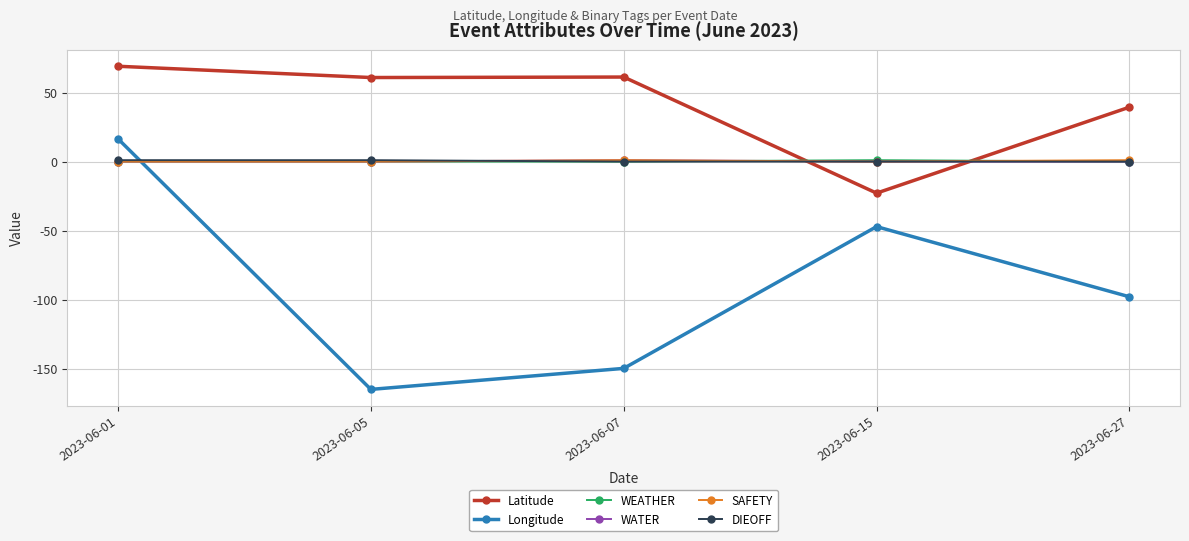

Does the chart display data point markers on the line(s)?

Yes